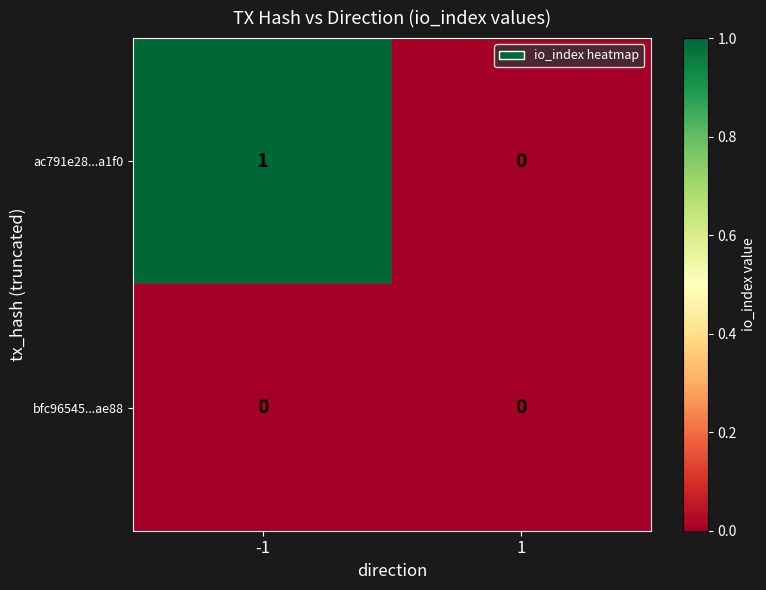

Which series has the widest spread of values?

ac791e28...a1f0